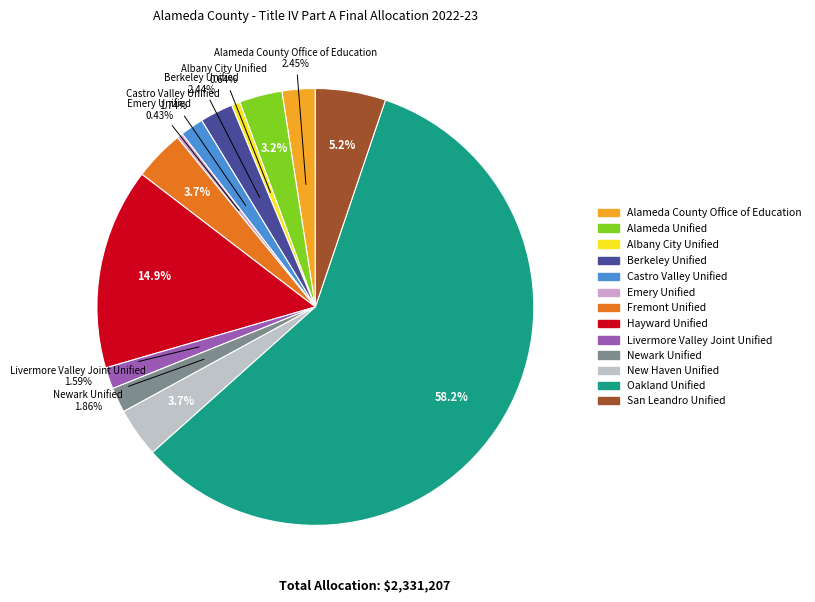

Between San Leandro Unified and Oakland Unified, which is larger?

Oakland Unified